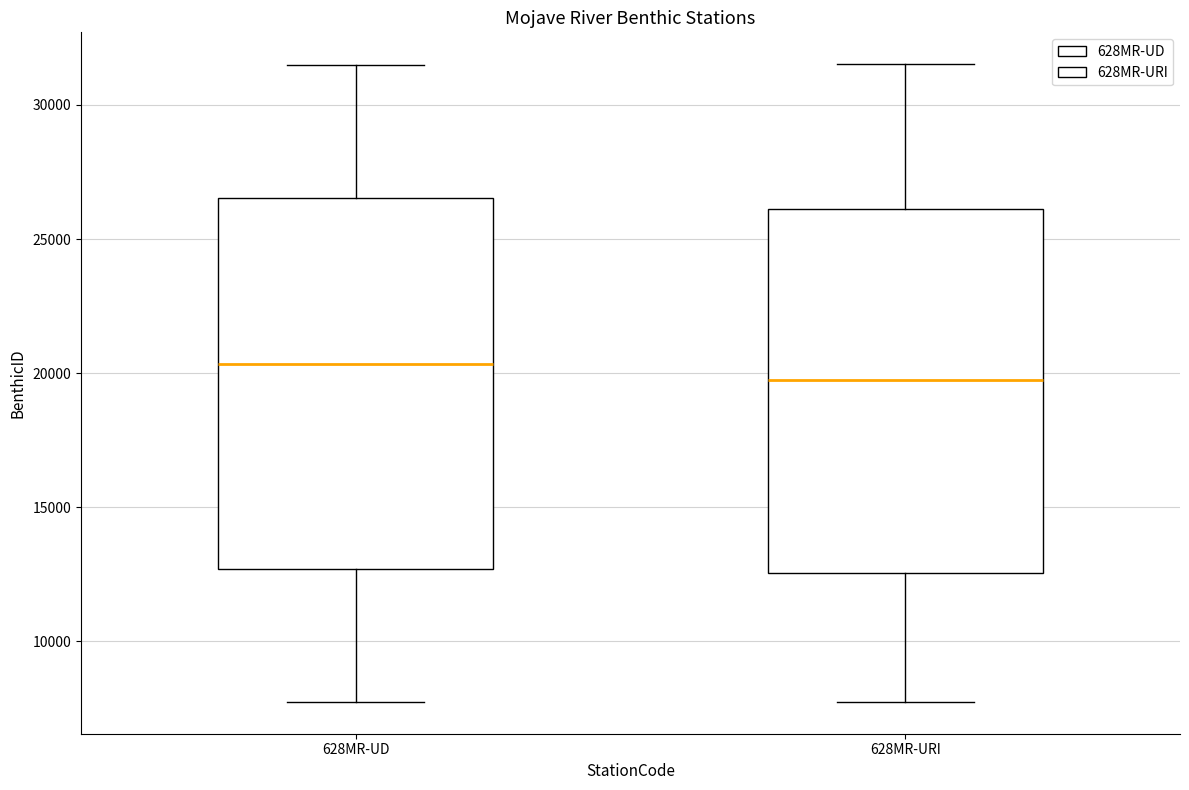

Reading left to right, read every box against the y-axis: the position of its median line, the range the box covers, and the ends of its whiskers. The values are not printed on the chart, so give them approximately, as read against the axis.

628MR-UD: median 20500, box 12500 to 26500, whiskers 8000 to 31500
628MR-URI: median 20000, box 12500 to 26000, whiskers 7500 to 31500